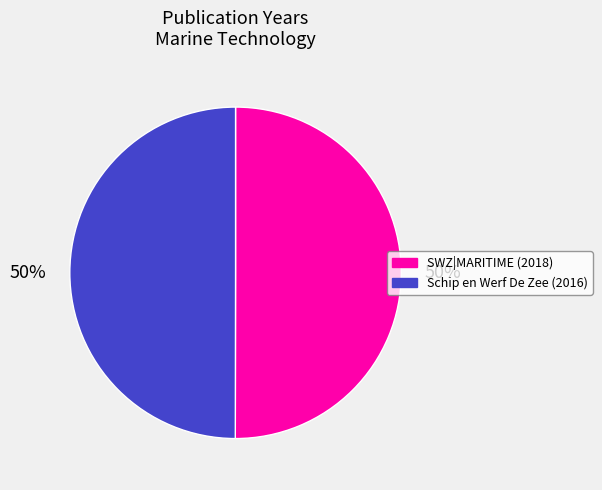

To the nearest percent, what portion does SWZ|MARITIME (2018) represent?

50%